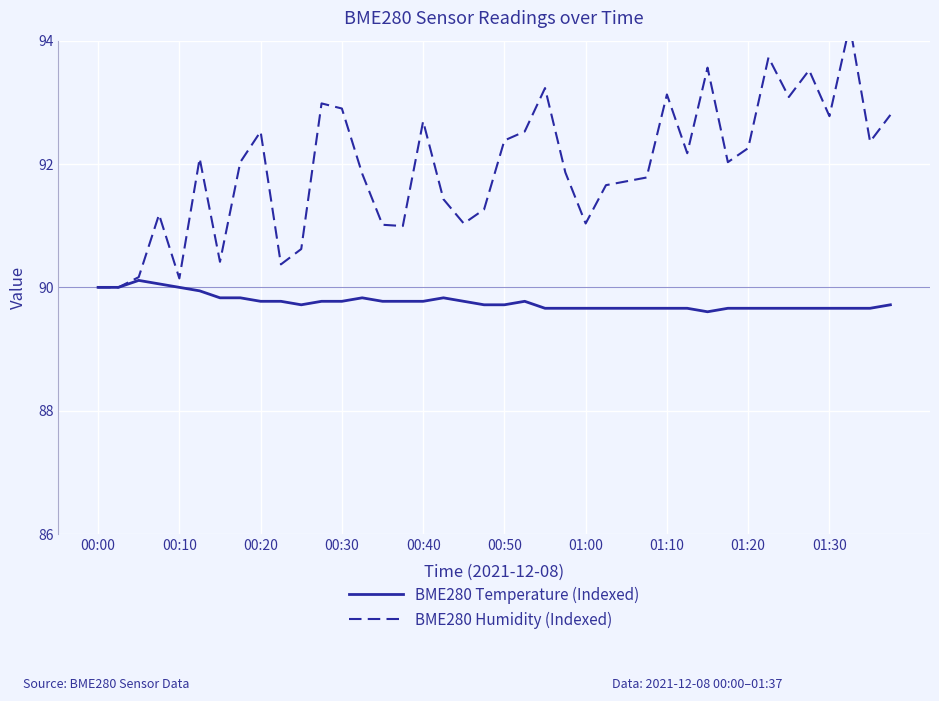

What is the highest value of the BME280 Temperature (Indexed) series?

90.1